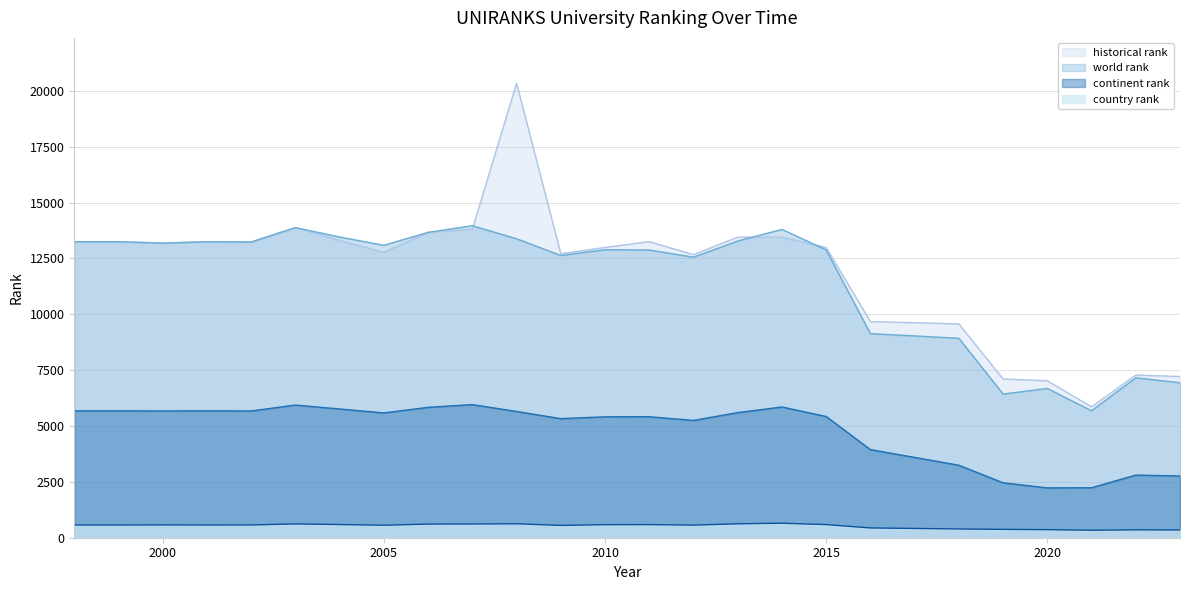

What is the approximate value of historical rank at 2000?

13187